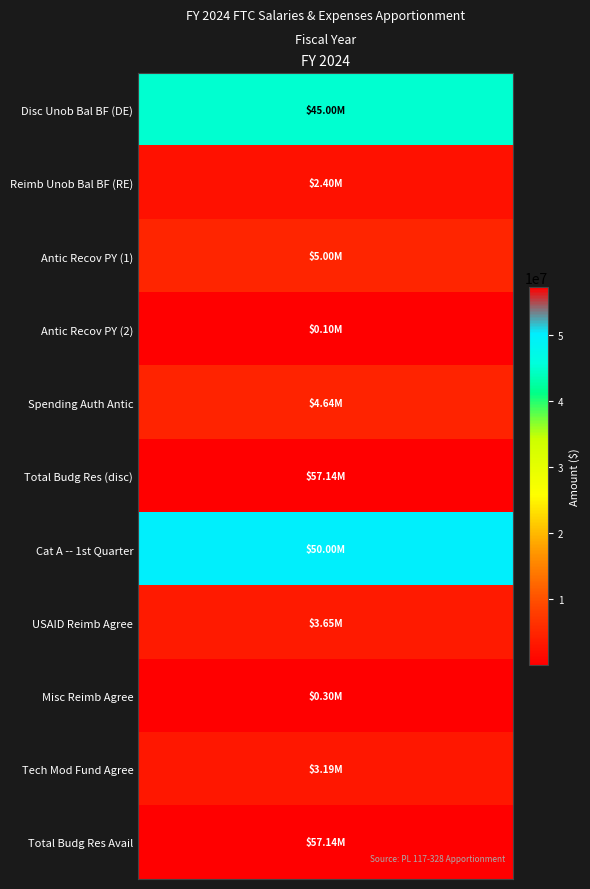

Reading left to right, list all the values displayed in this chart.

1000_DE=45000000	1000_RE=2400000	1061_1=5000000	1061_2=100000	1740=4640000	1920=57140000	6001=50000000	6011=3650000	6012=300000	6013=3190000	6190=57140000